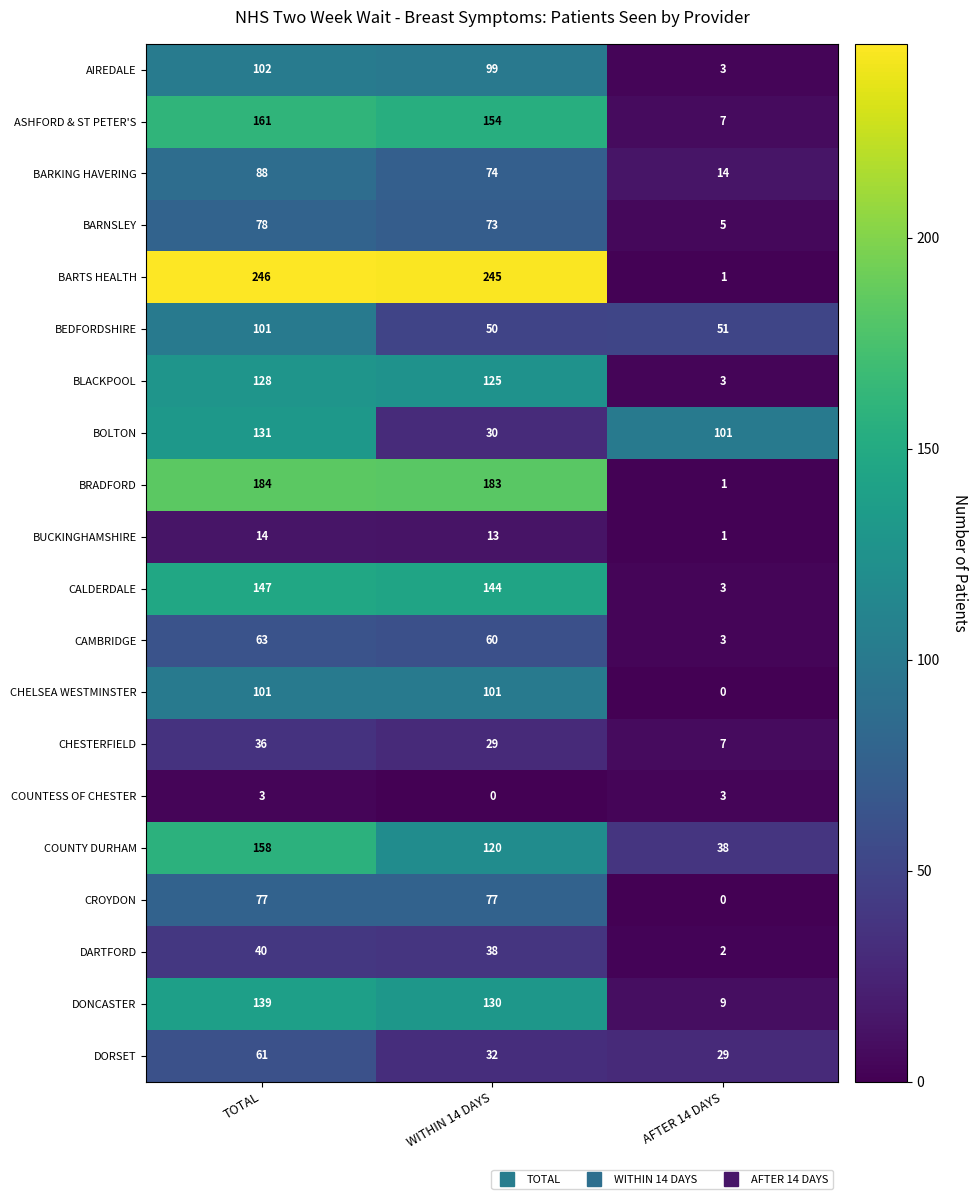

Is it true that BEDFORDSHIRE equals 50 at WITHIN 14 DAYS?

True